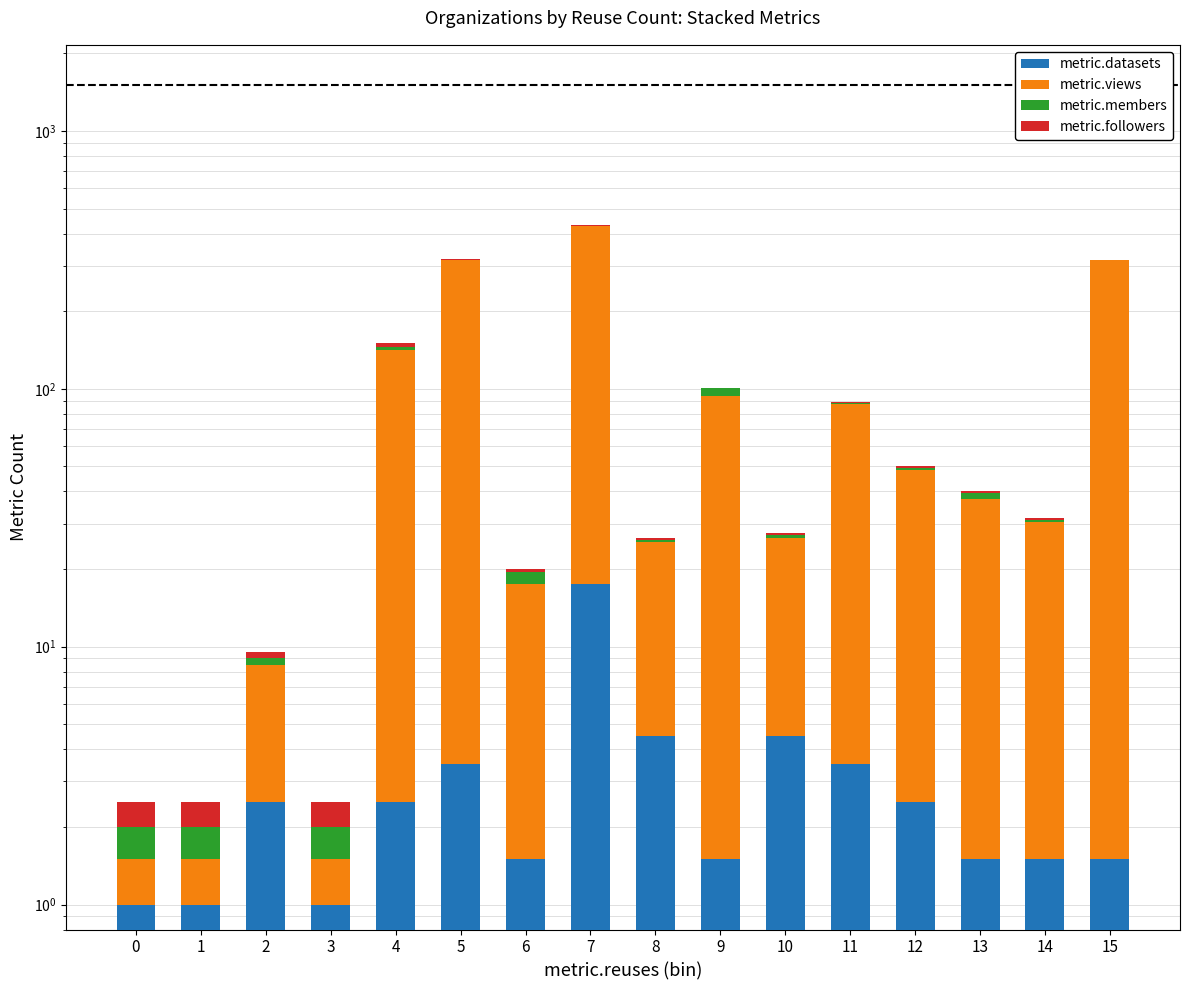

What is the total value across all series at 14?

31.0